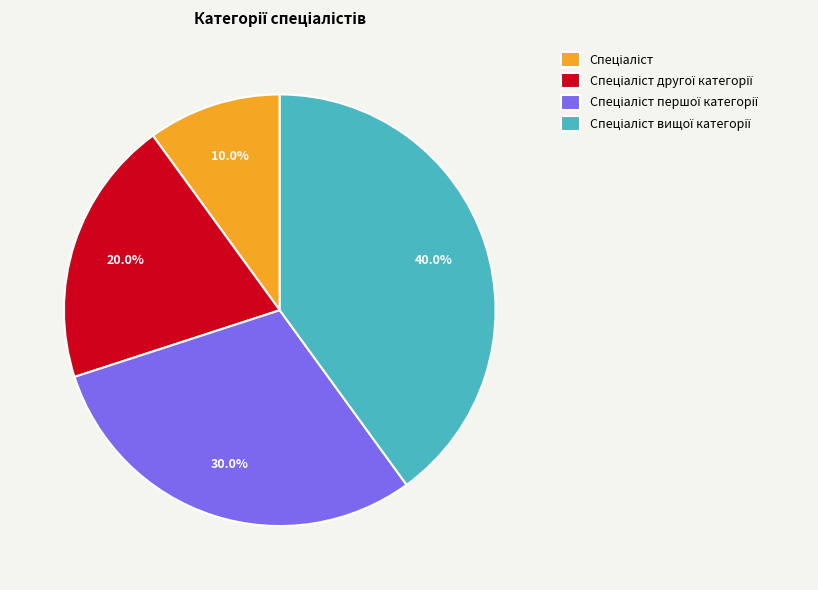

Does any single category account for the majority?

No